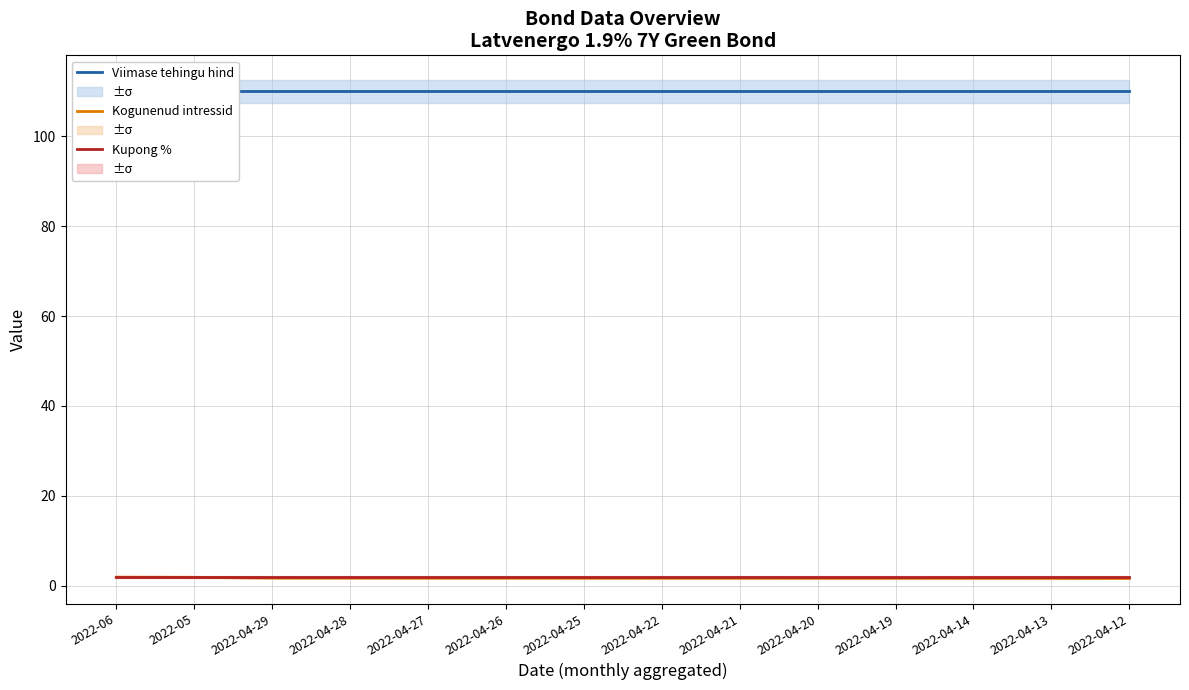

The Viimase tehingu hind series shows 110.0 at 2022-04-29. True or false?

True